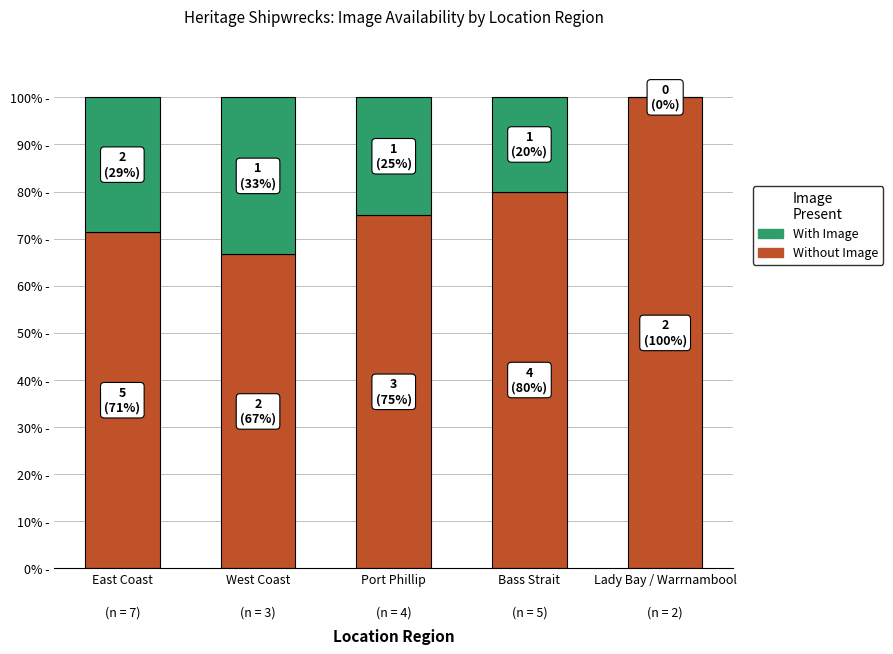

Are the bars horizontal?

No